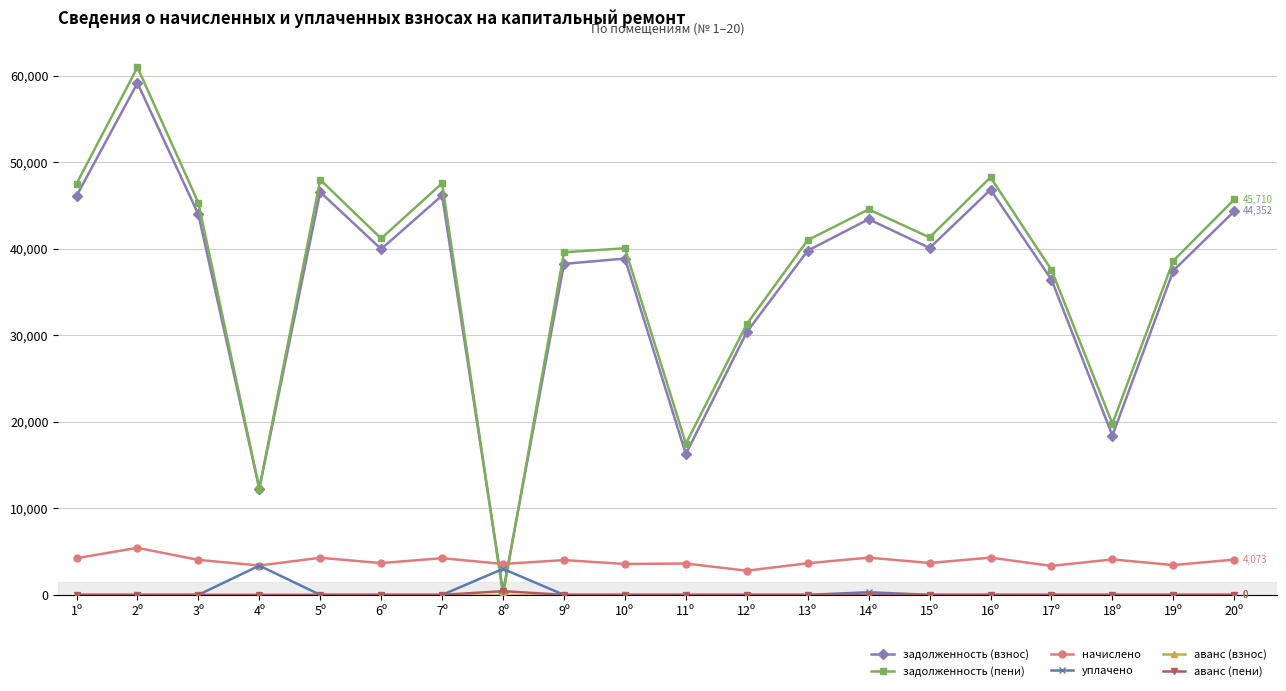

At how many categories does at least one series exceed 413?

20